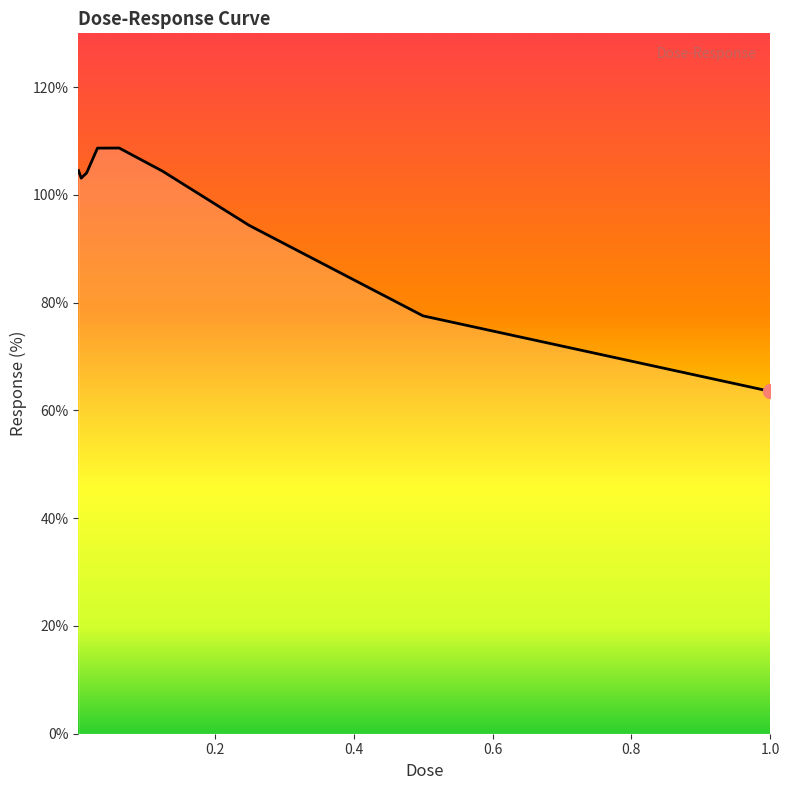

What is the smallest value displayed?

63.5